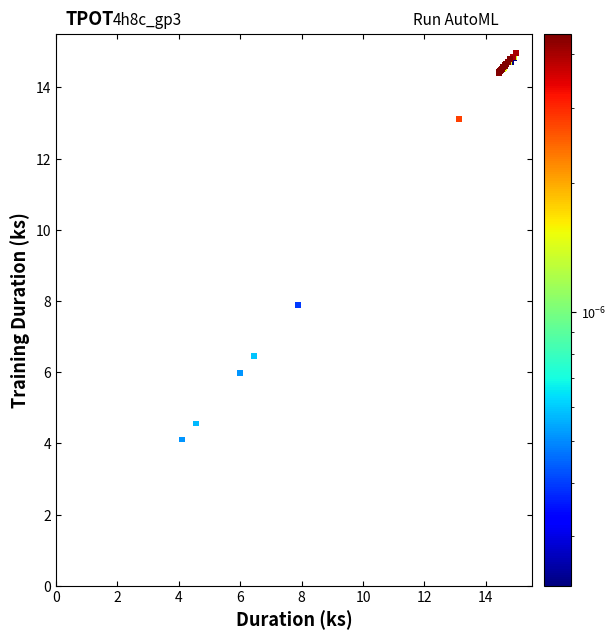

What Y value in the scatter plot is closest to 9?

7.9